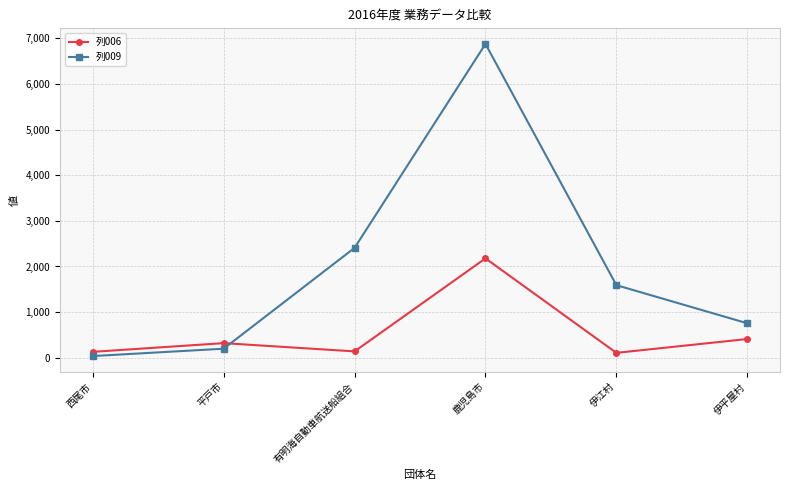

At how many categories does at least one series exceed 1268?

3